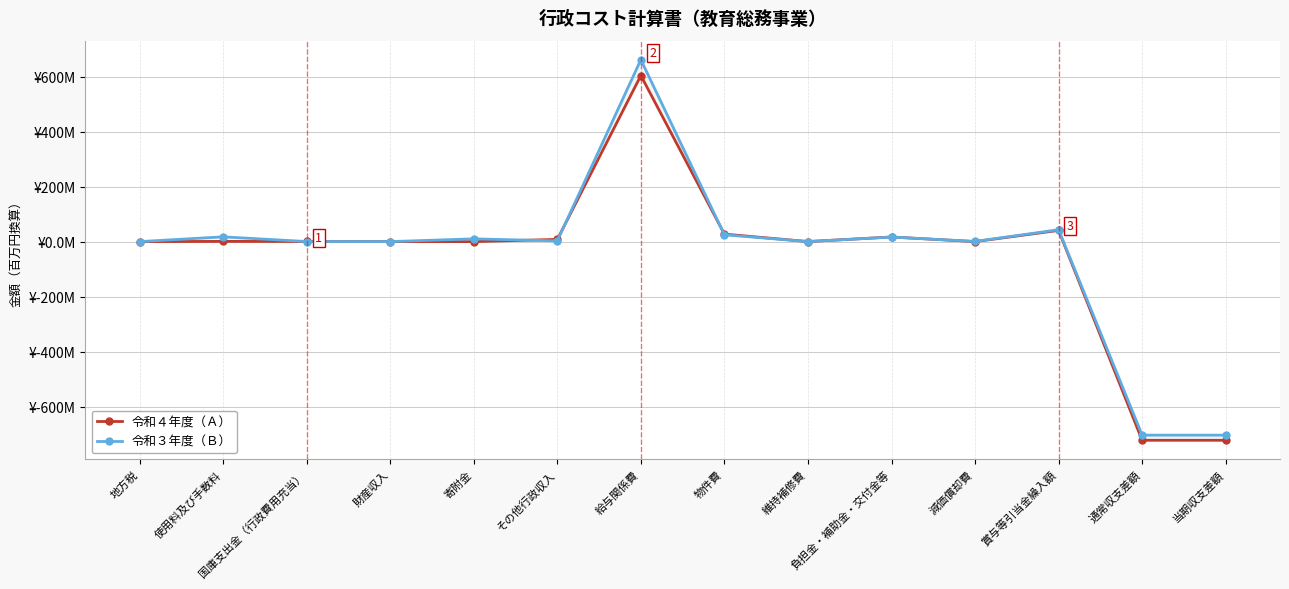

Which series changed the most between 財産収入 and 負担金・補助金・交付金等?

令和４年度（Ａ）